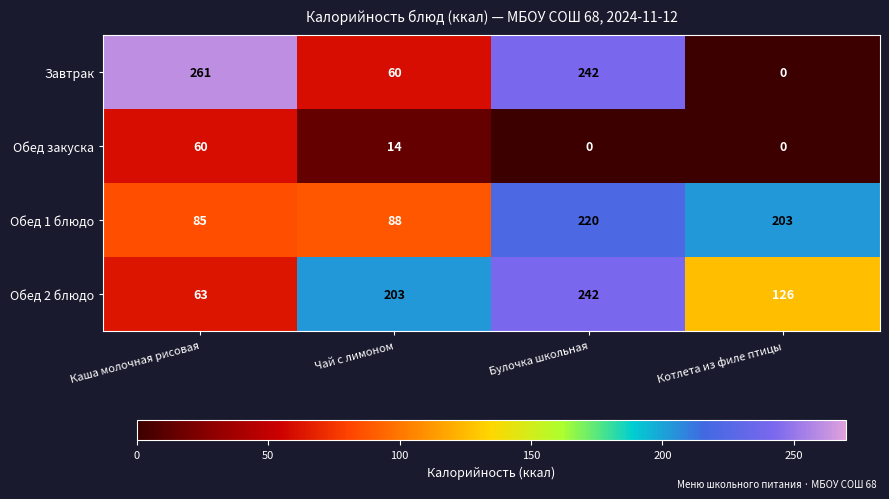

Rank the categories by Завтрак value from highest to lowest.

Каша молочная рисовая, Булочка школьная, Чай с лимоном, Котлета из филе птицы